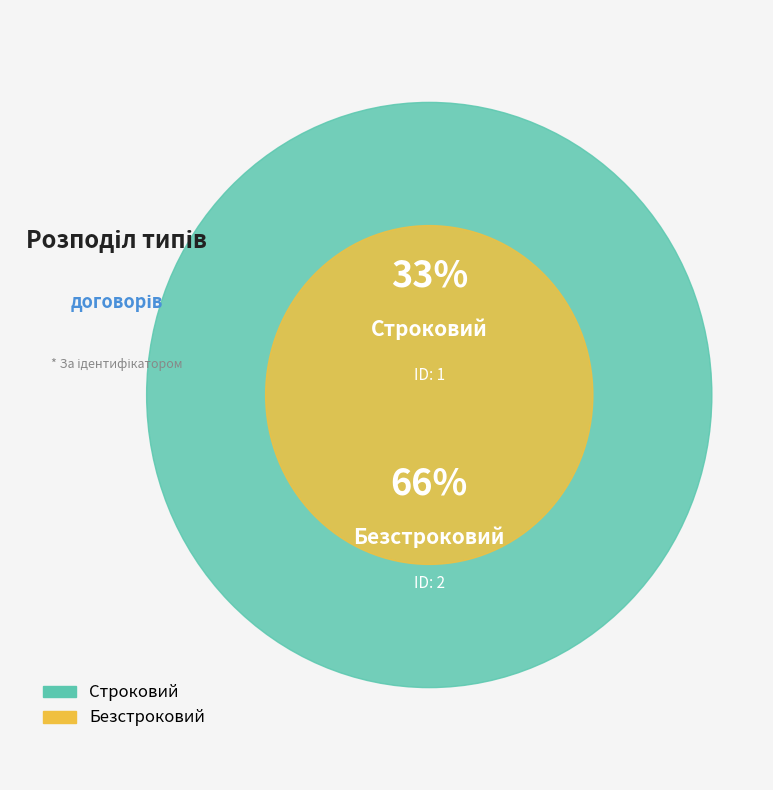

Which category has the smallest portion of the pie?

Строковий